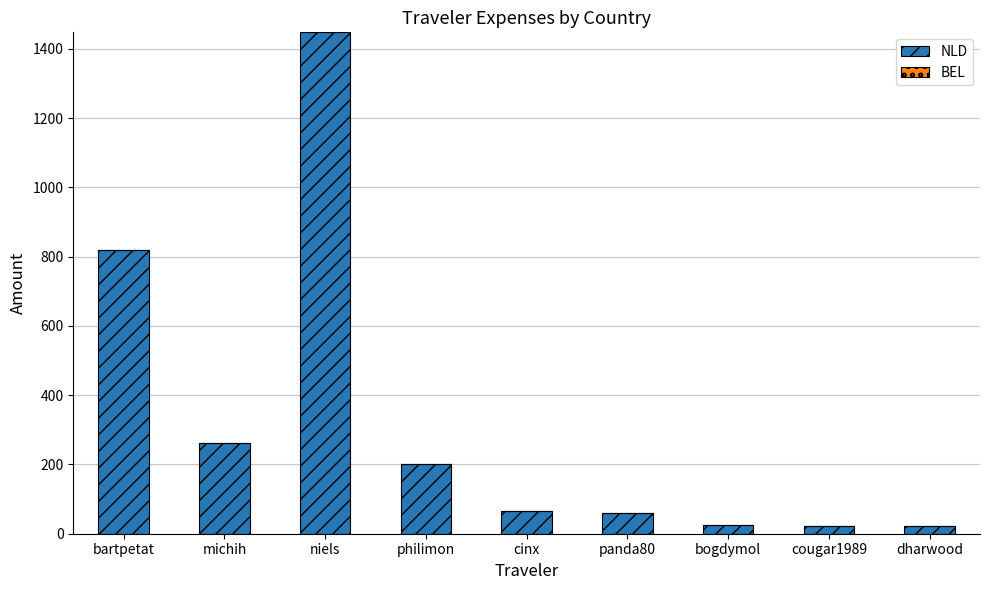

What is the maximum value for NLD?

1447.4